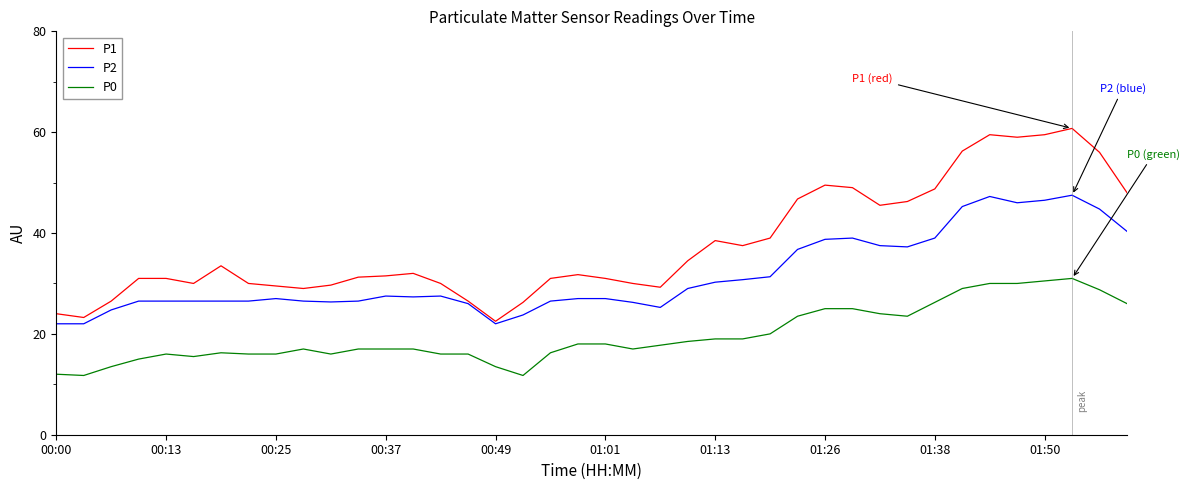

True or false: P0 and P1 intersect in this chart.

False